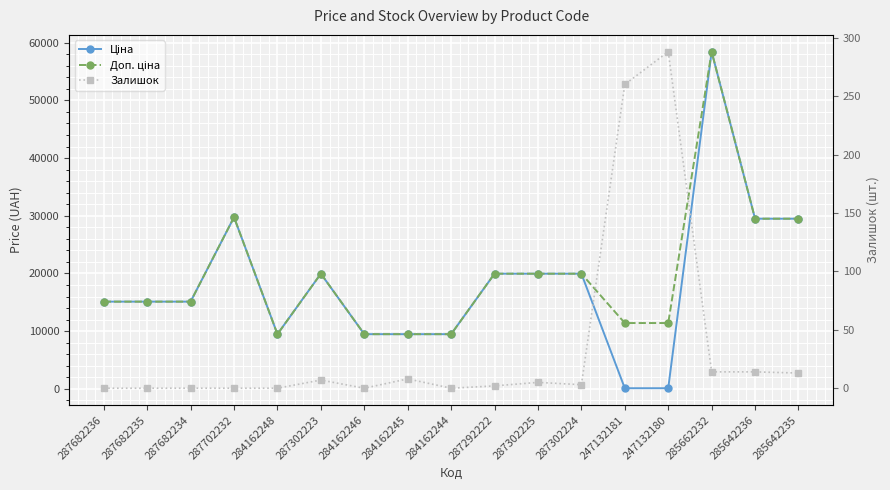

Where is the first local maximum for Залишок?

287302223